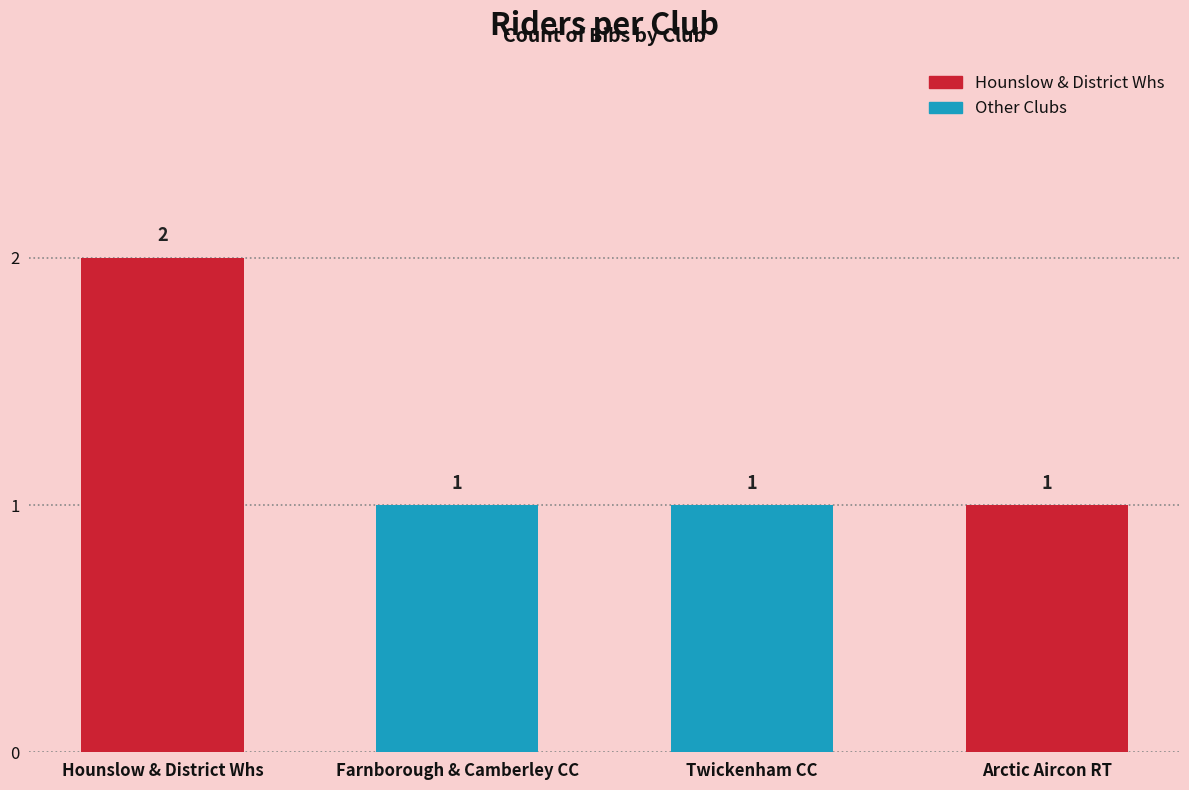

What is the label of the 2nd bar from the left?

Farnborough & Camberley CC